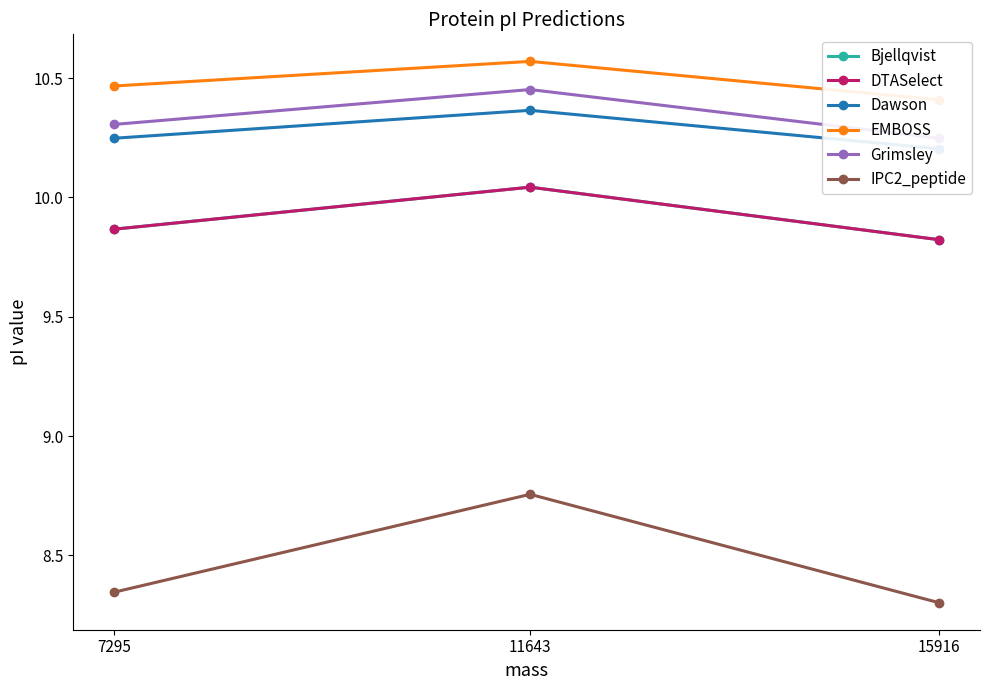

How many distinct data groups are displayed?

6